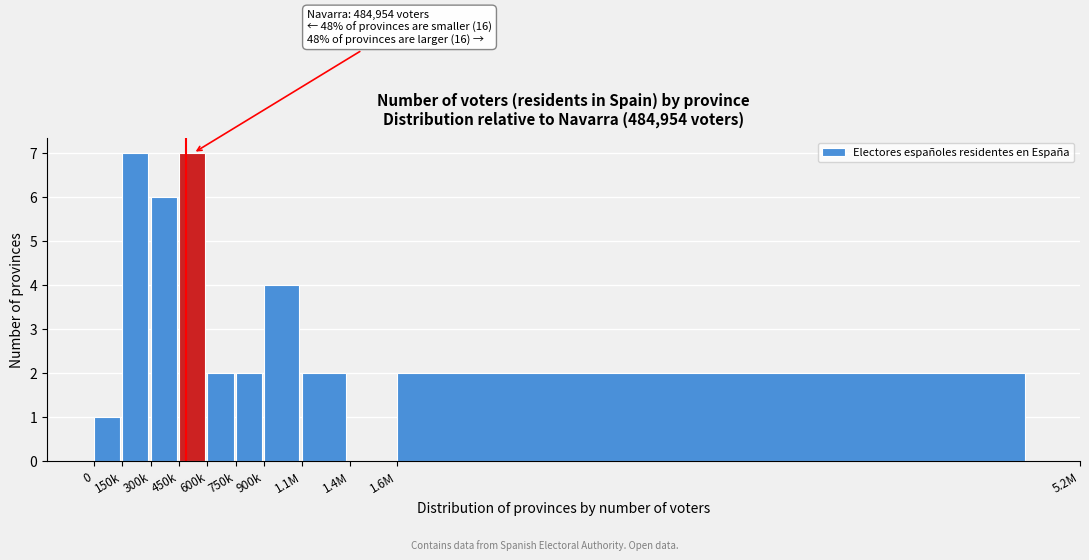

Reading right to left, transcribe all the data shown in this chart.

1.6M=2	1.4M=0	1.1M=2	900k=4	750k=2	600k=2	450k=7	300k=6	150k=7	0=1